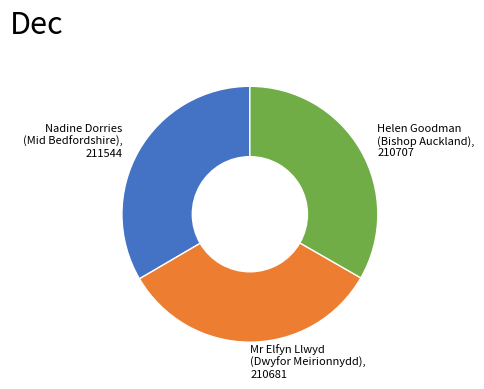

Do Nadine Dorries (Mid Bedfordshire), 211544 and Mr Elfyn Llwyd (Dwyfor Meirionnydd), 210681 together represent more than half of the pie?

Yes